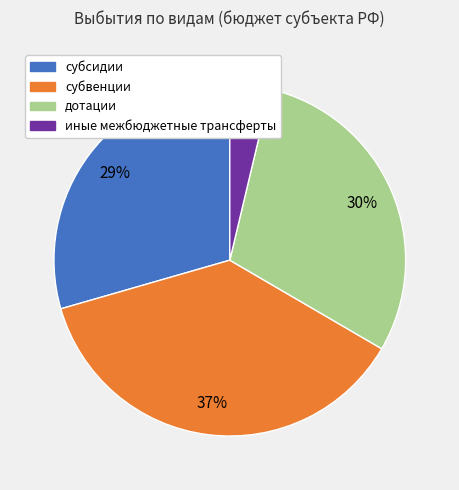

Count the number of slices in the pie.

4